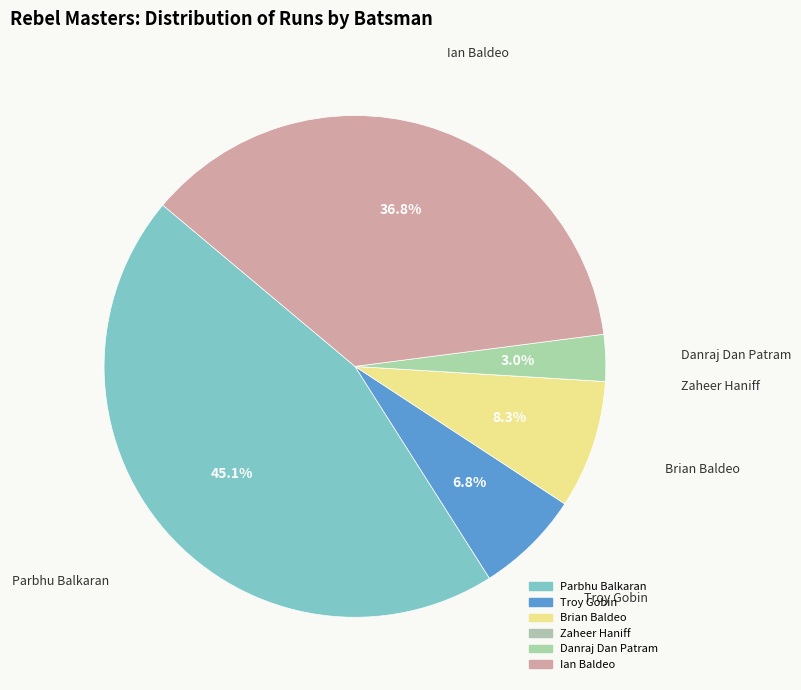

True or false: Ian Baldeo accounts for 37% of the total.

True